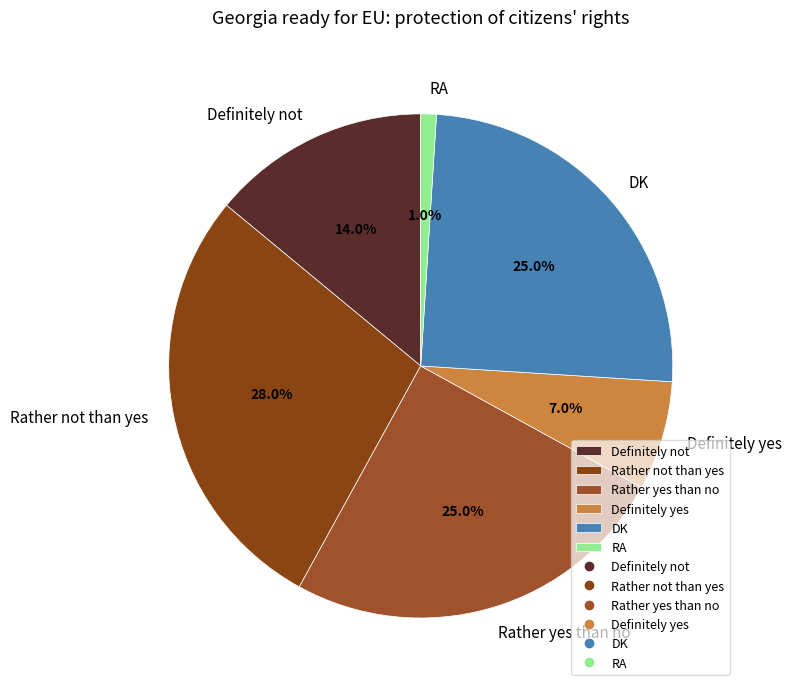

What is the ratio of the value at Definitely not to the value at DK?

0.6